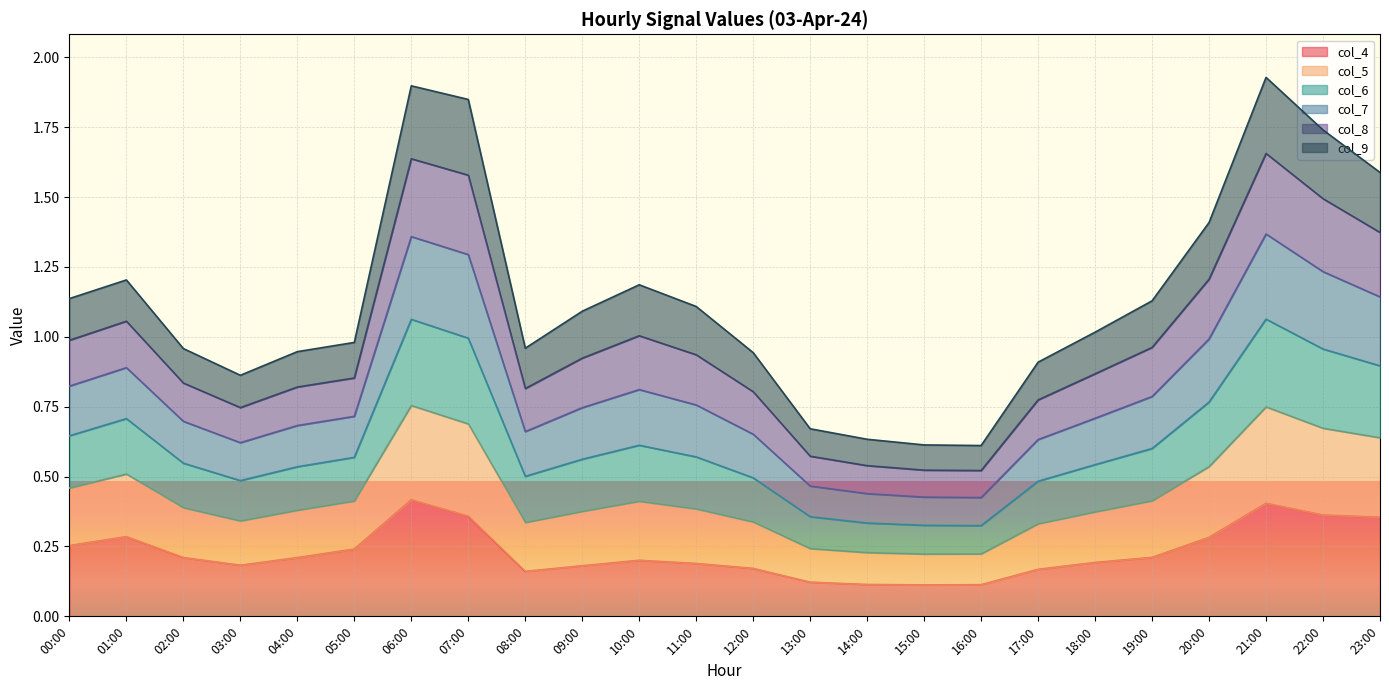

The col_4 series shows 0.2 at 18:00. True or false?

True